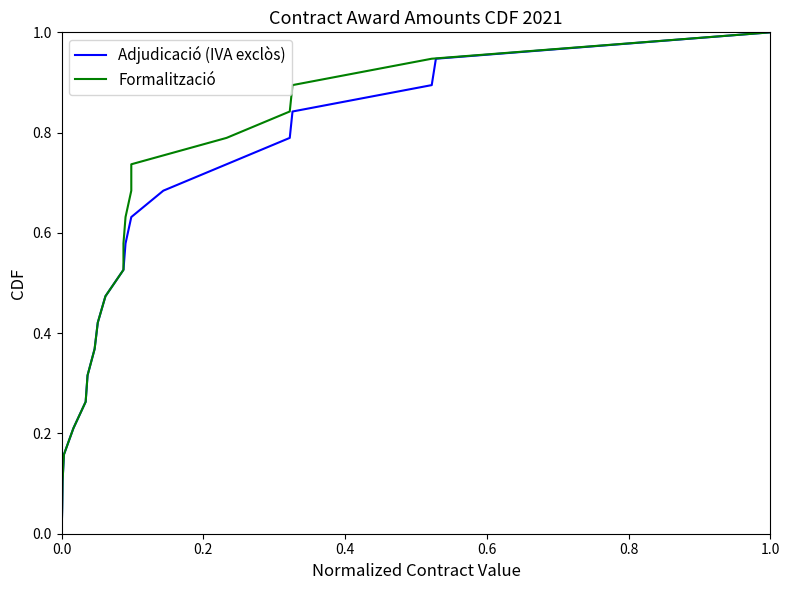

What is the highest value of the Adjudicació (IVA exclòs) series?

1.0